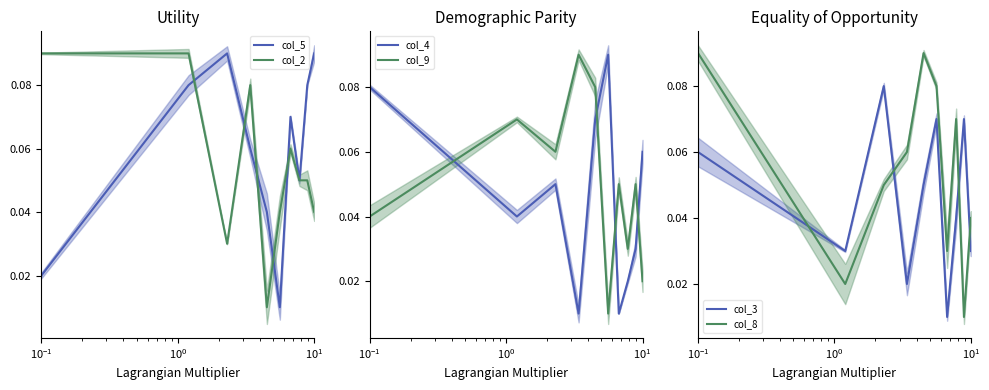

True or false: col_4 and col_9 intersect in this chart.

True